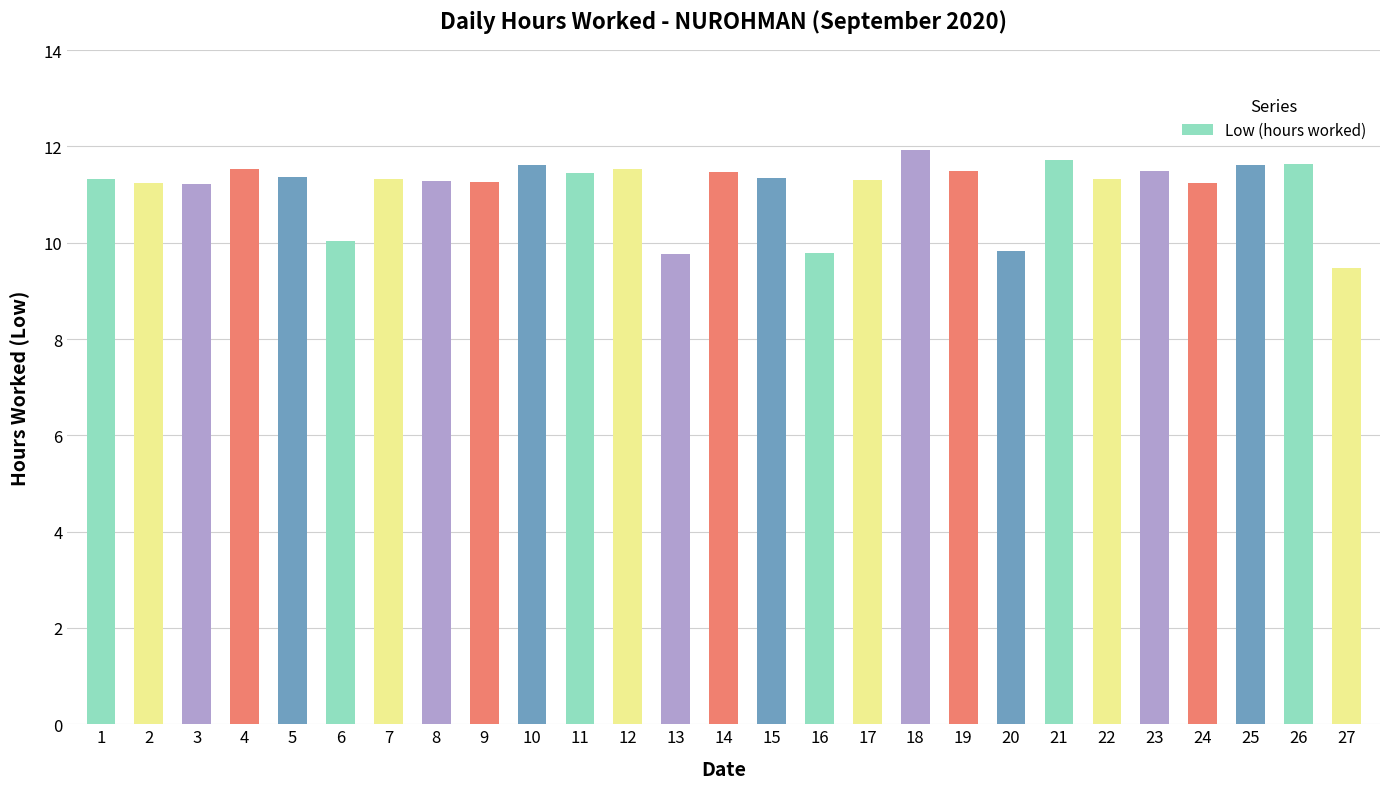

What is the ratio of the value at 25 to the value at 16?

1.2